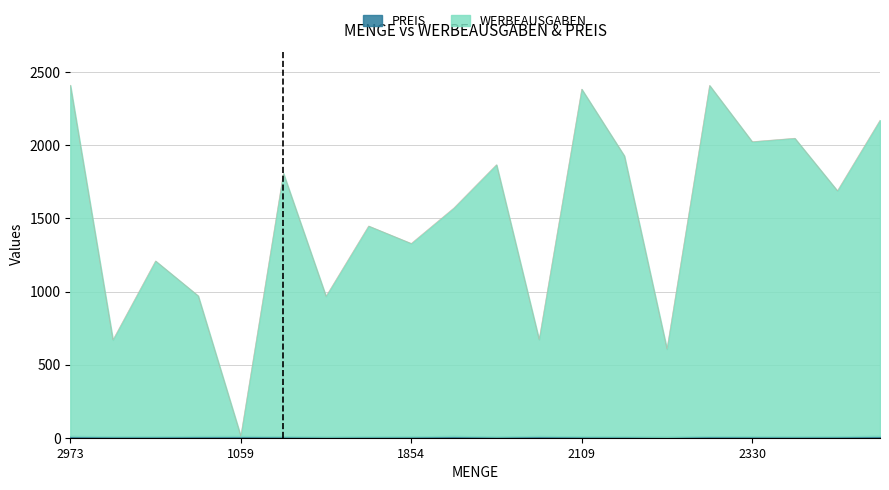

Is it true that the value at 2092 is 1015.0?

False